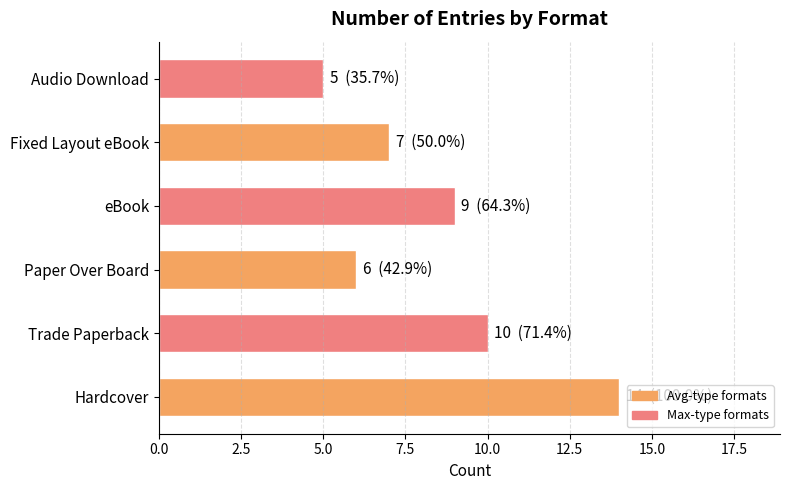

What is the change in value from Trade Paperback to Audio Download?

-5